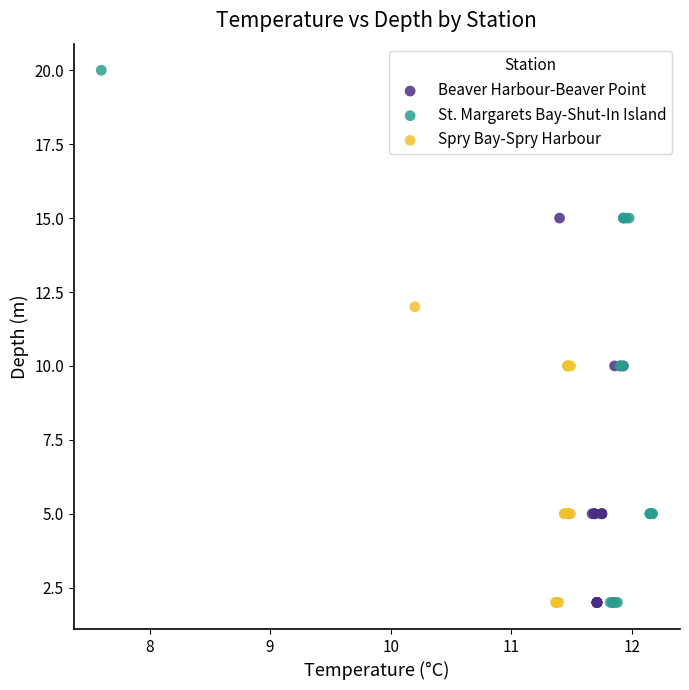

Which series has the largest Y range (max minus min)?

St. Margarets Bay-Shut-In Island